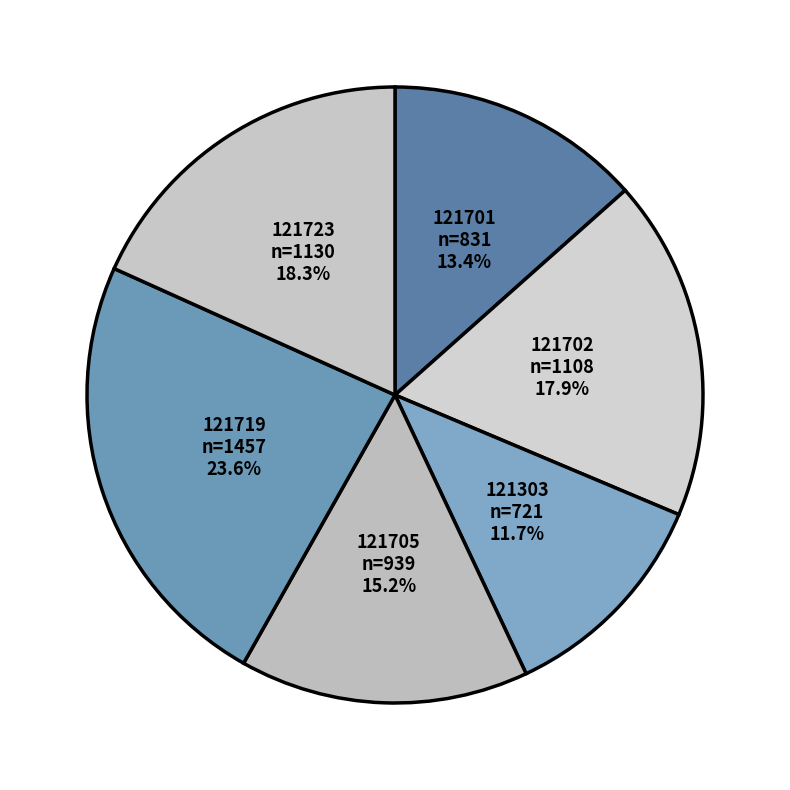

True or false: 121303 accounts for 26% of the total.

False